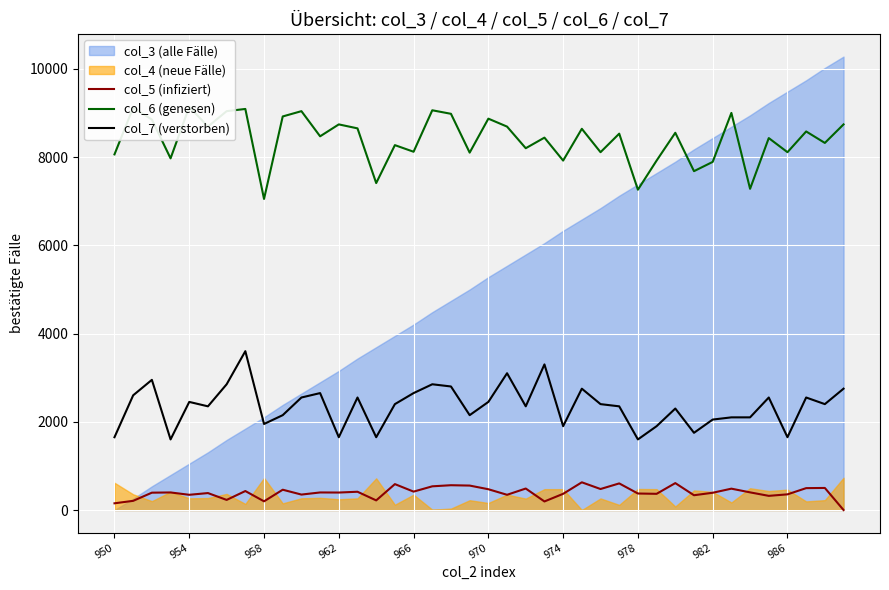

The col_5 (infiziert) series shows 152 at 950. True or false?

True